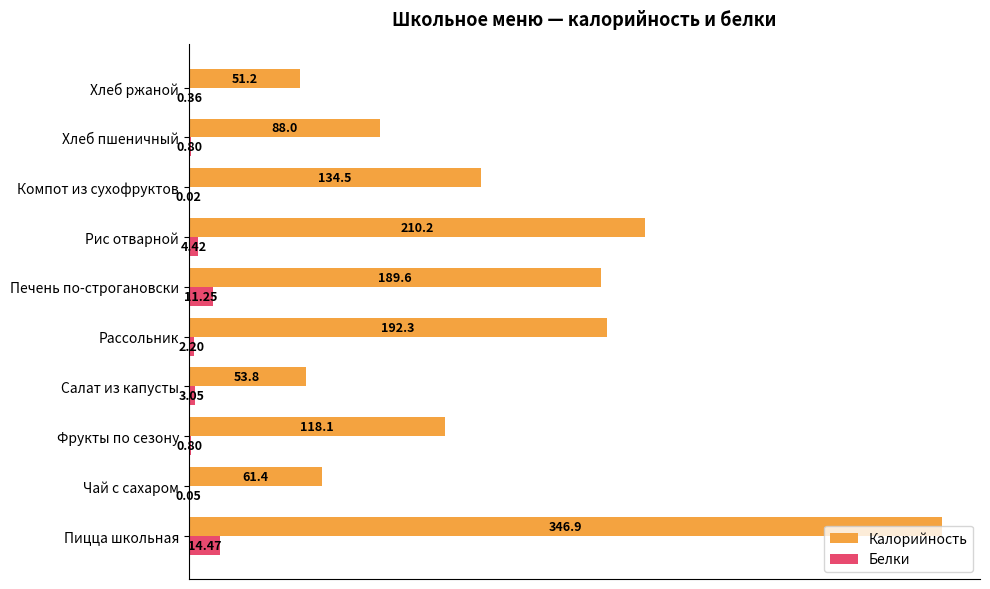

What are all the series names shown in the legend?

Калорийность, Белки